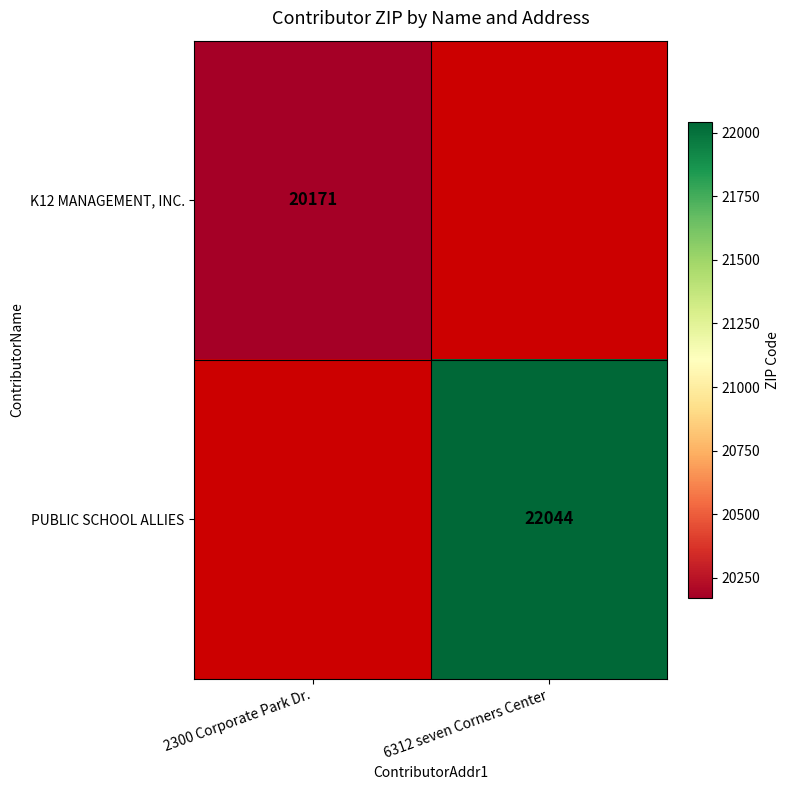

Between 6312 seven Corners Center and 2300 Corporate Park Dr., which is larger?

2300 Corporate Park Dr.